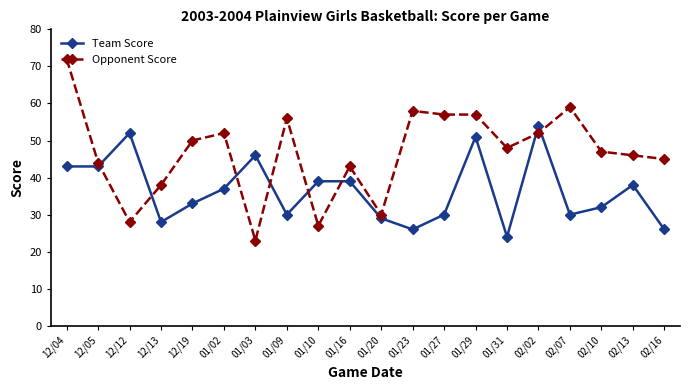

How many lines are shown in the chart?

2